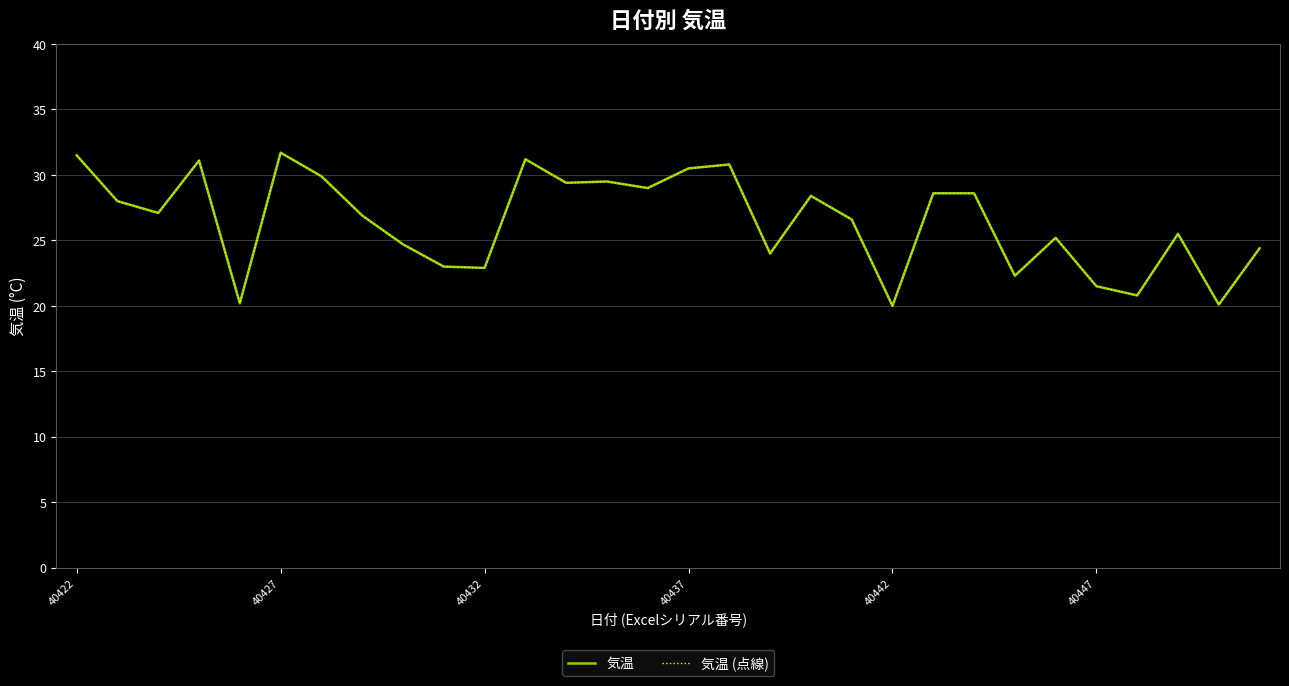

True or false: 気温 and 気温 (点線) cross at least once.

False